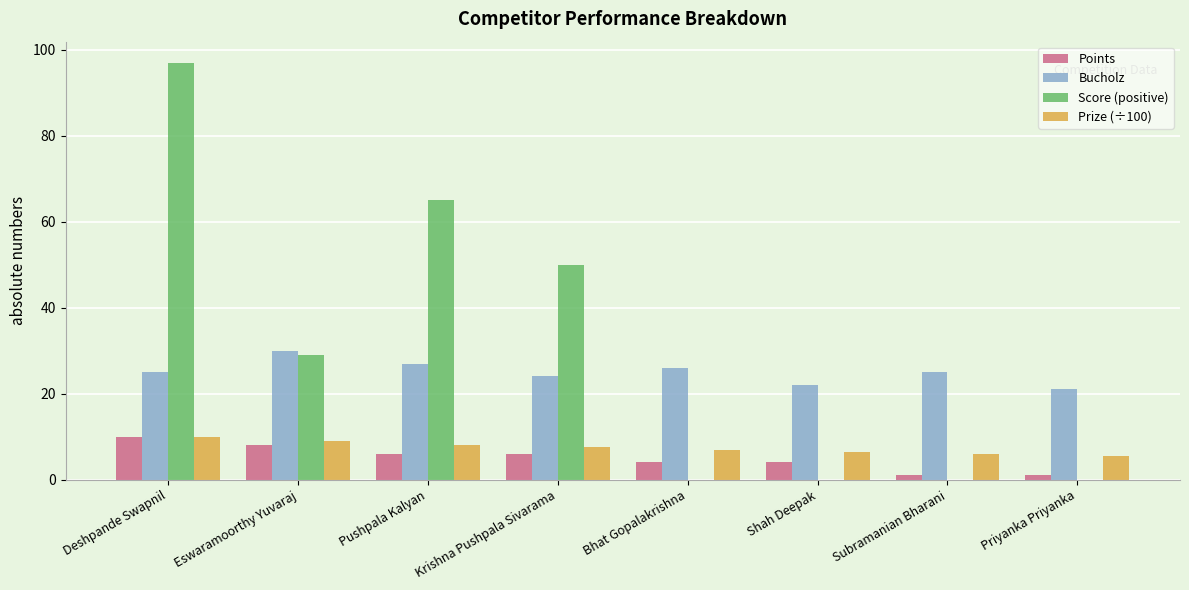

What is the spread (max minus min) of values at Eswaramoorthy Yuvaraj?

22.0